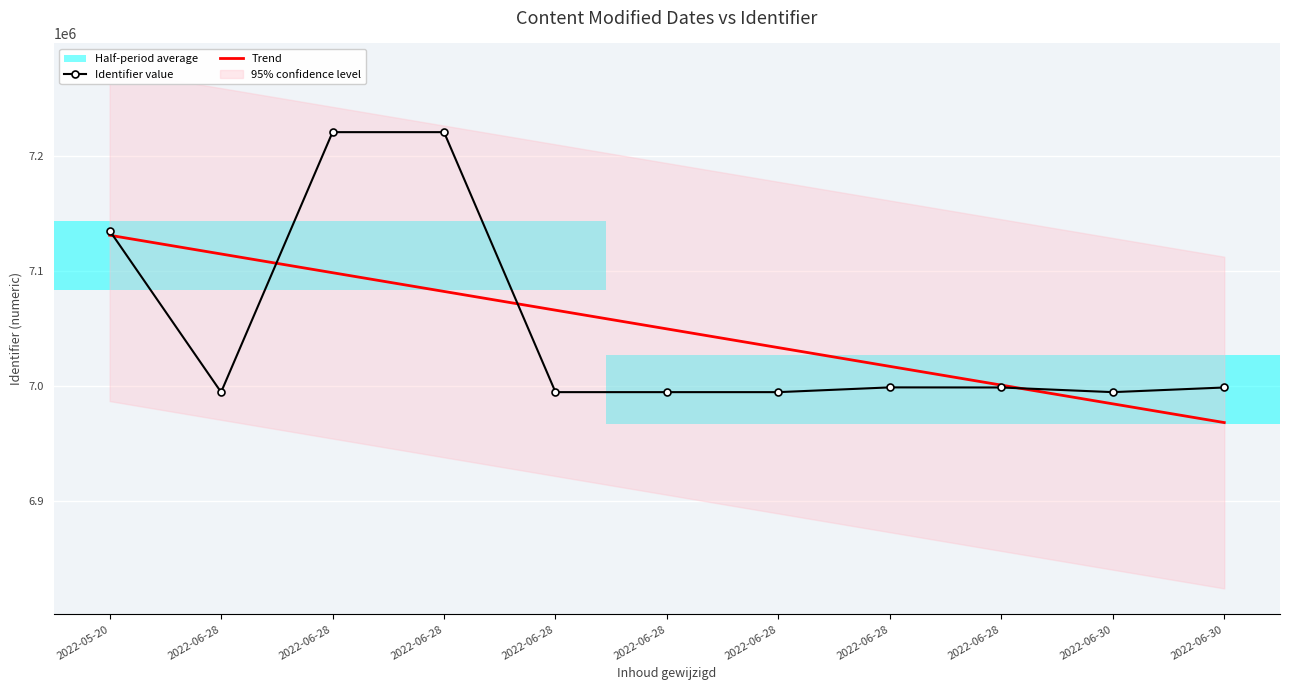

At which label is Trend closest to 7049765?

2022-06-28